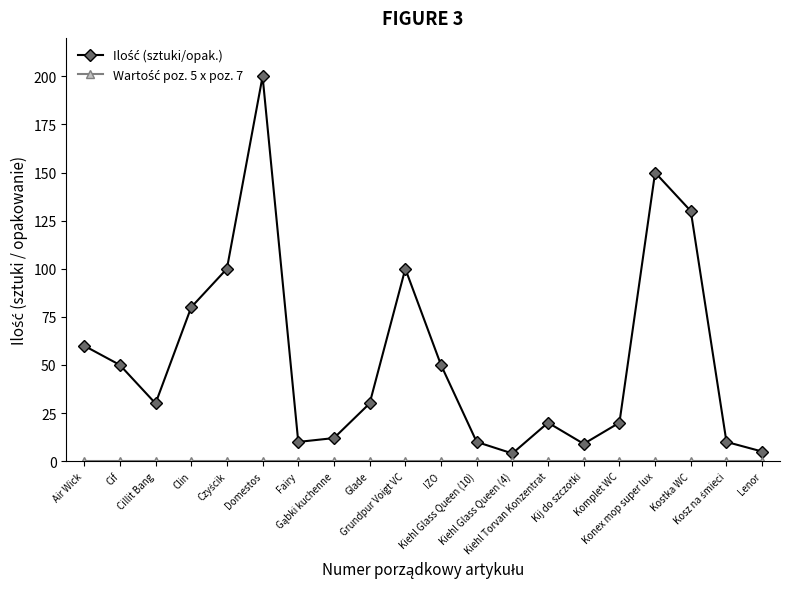

What is the average value of the Ilość (sztuki/opak.) series?

54